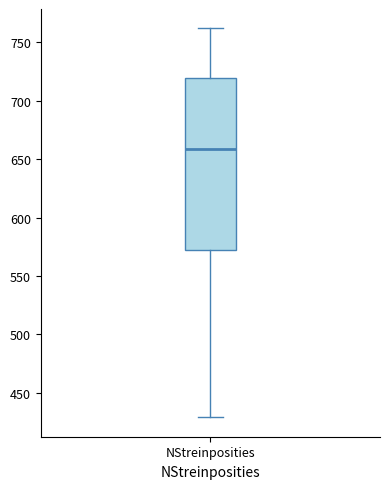

Read this box plot against the y-axis: the position of the median line, the range covered by the box, and the ends of both whiskers. The values are not printed on the chart, so give them approximately, as read against the axis.

median 660, box 570 to 720, whiskers 430 to 760